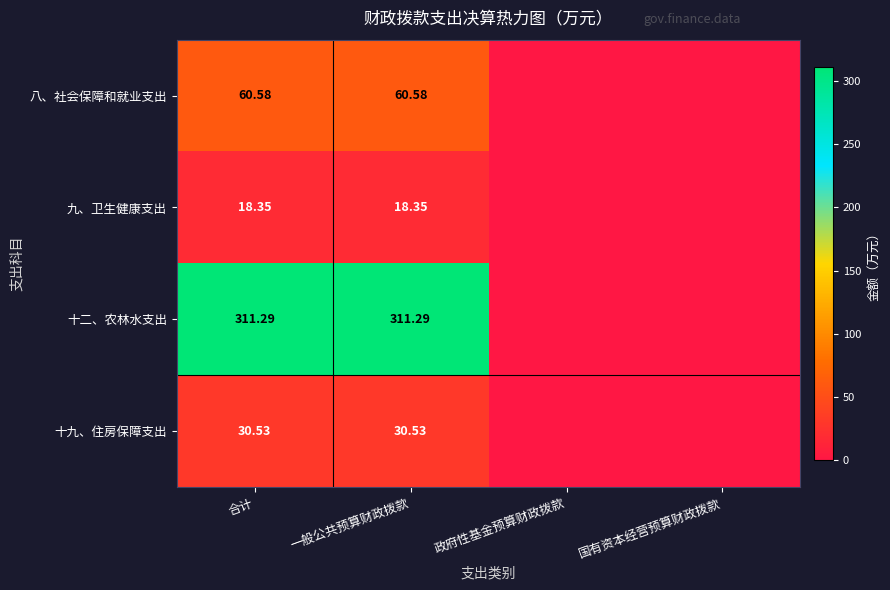

Is the value of 十二、农林水支出 at 一般公共预算财政拨款 greater than the value of 八、社会保障和就业支出 at 合计?

Yes